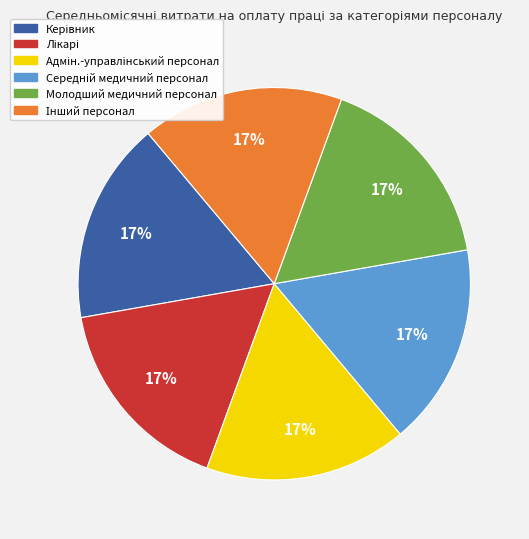

To the nearest percent, what is the average slice percentage?

17%